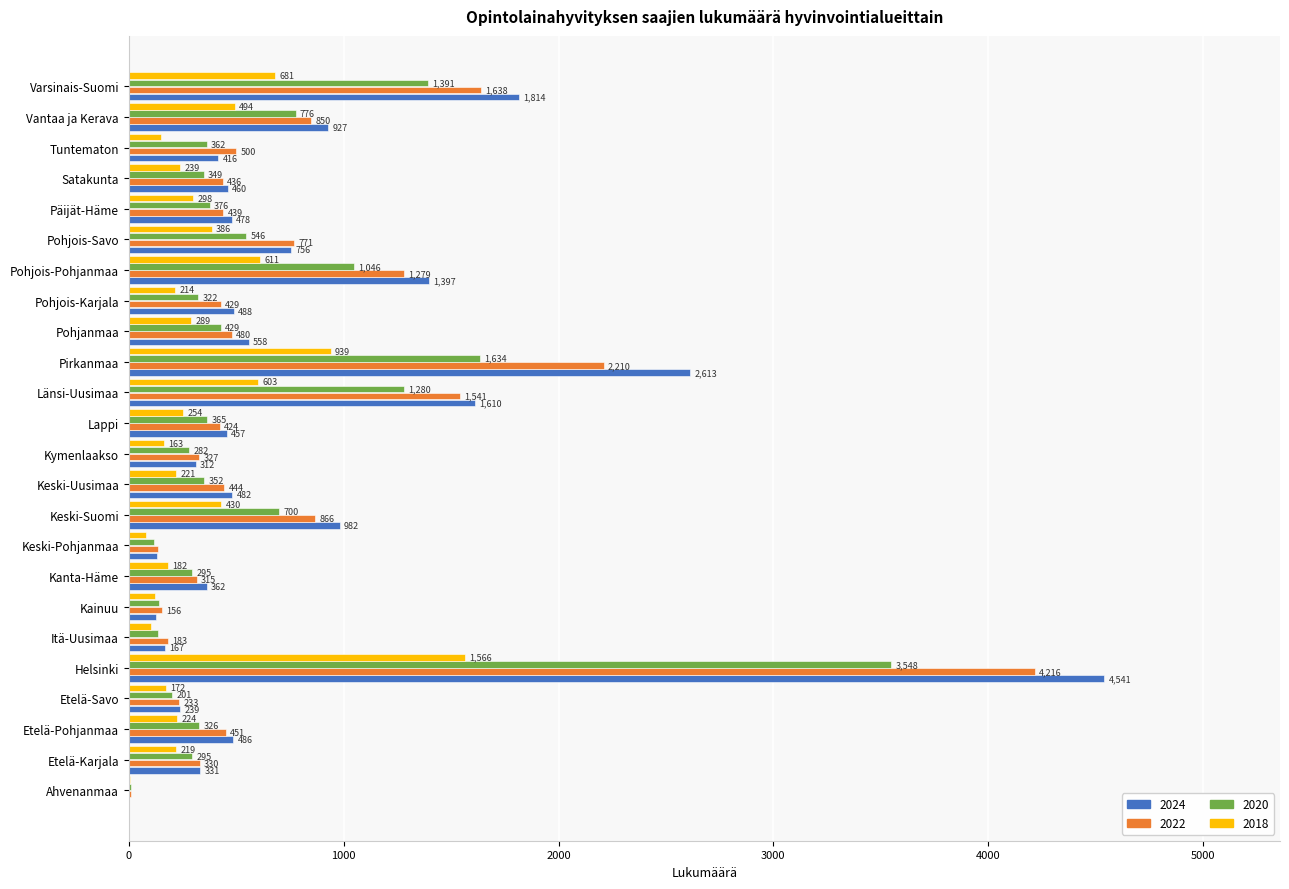

What is the sum of all 2020 values?

15275